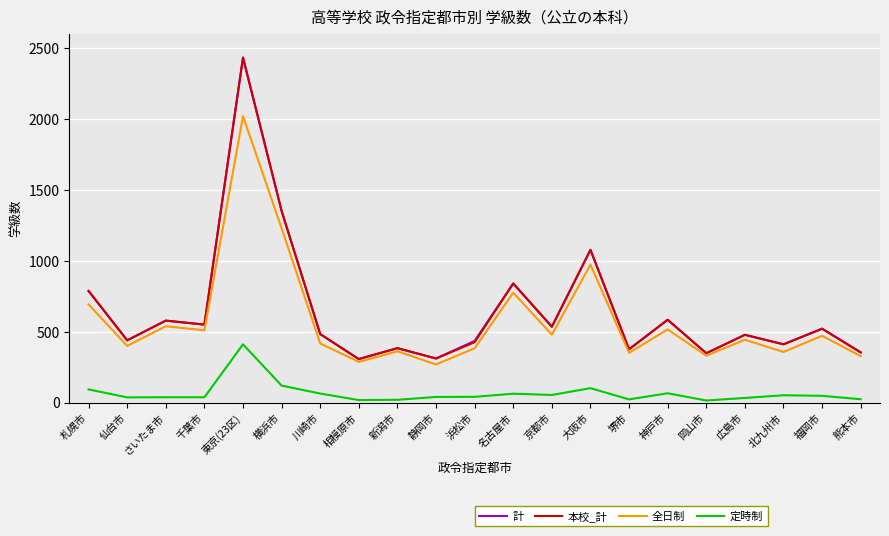

Is the value of 本校_計 at 横浜市 greater than the value of 計 at 京都市?

Yes